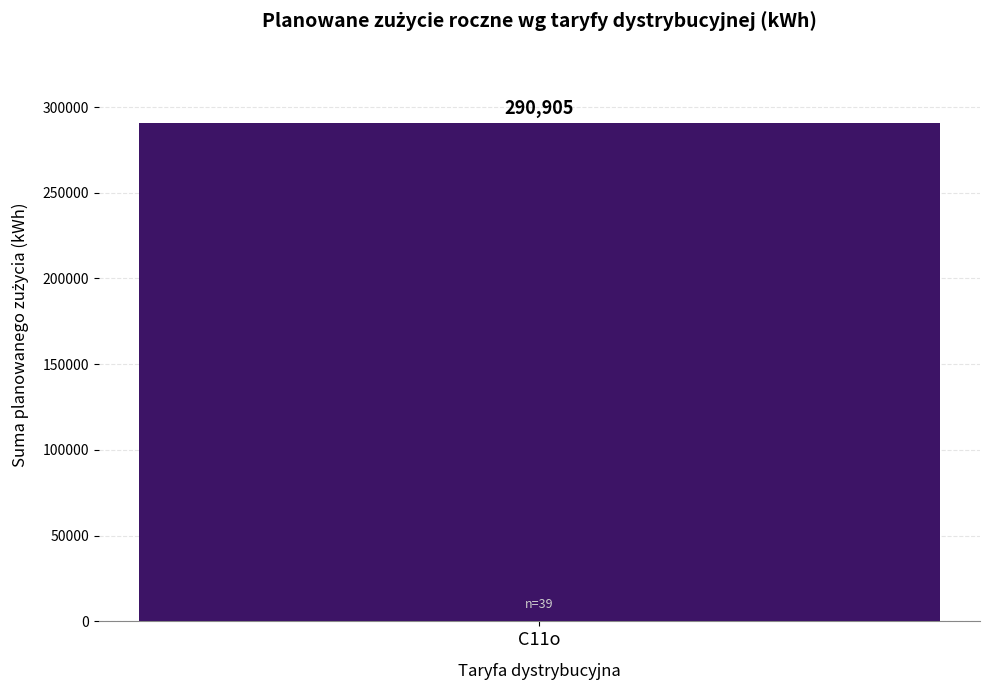

Does the chart contain stacked bars?

No